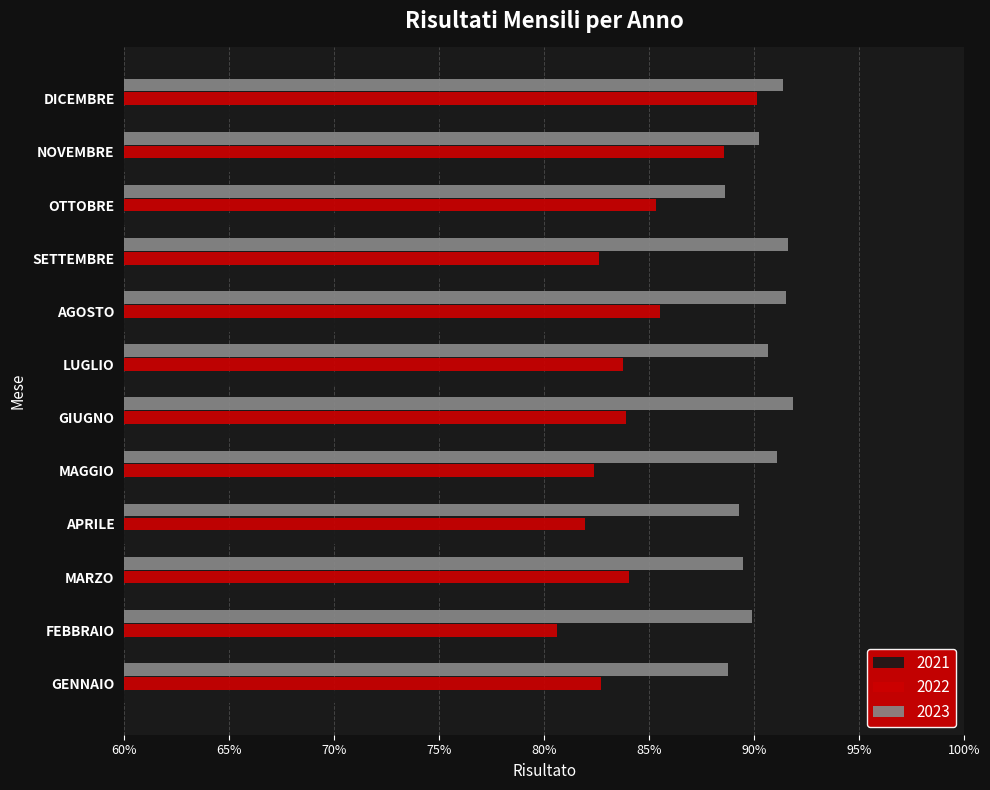

The 2023 series shows 0.9 at FEBBRAIO. True or false?

True